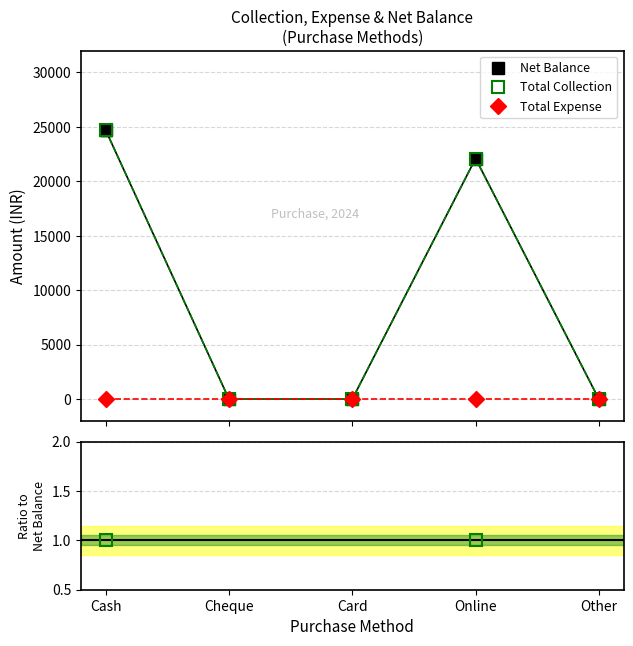

What is the average value of the Net Balance series?

9360.0